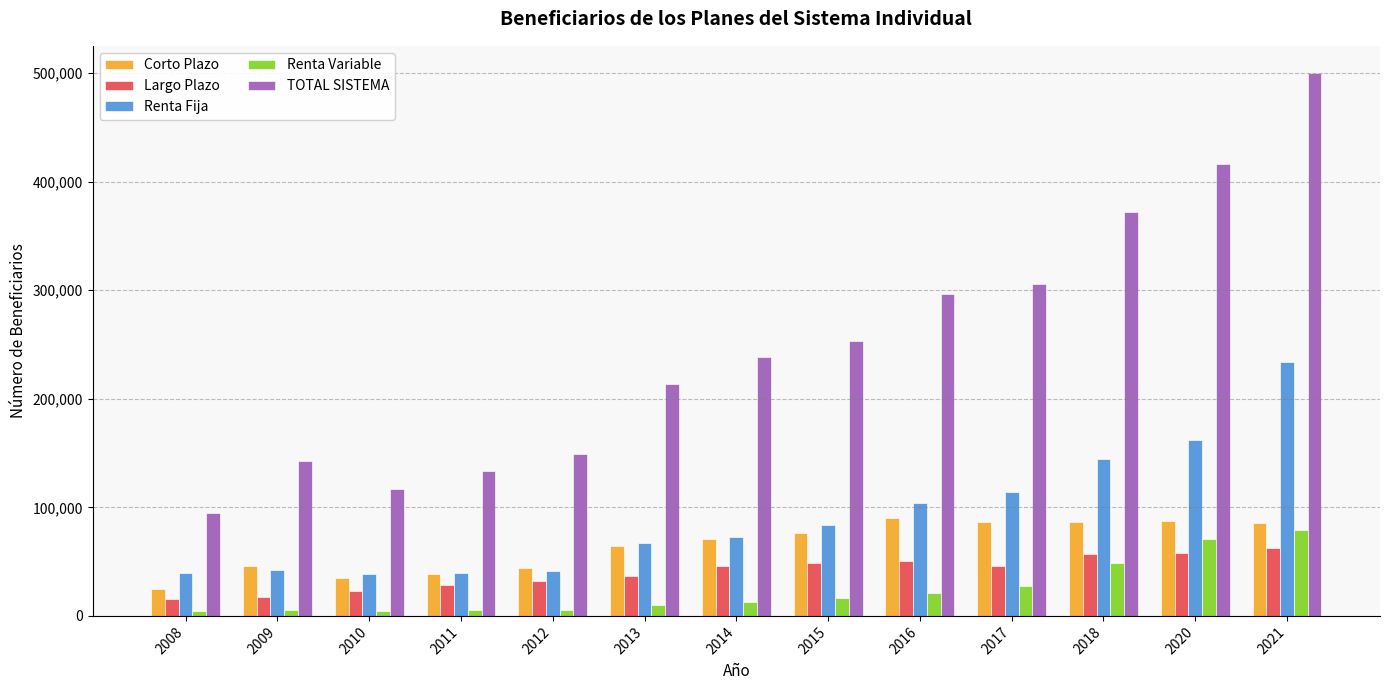

How many bars are there in each group?

5